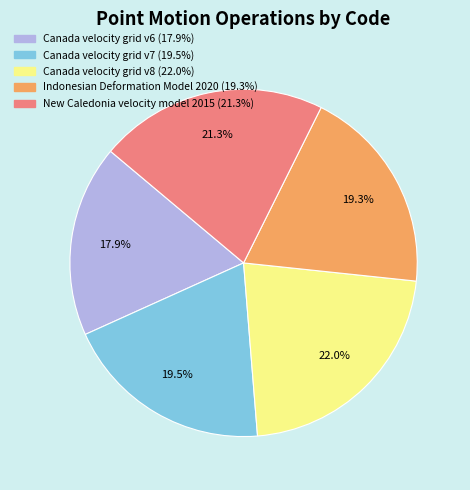

What is the ratio of the value at Canada velocity grid v8 to the value at Canada velocity grid v6?

1.2